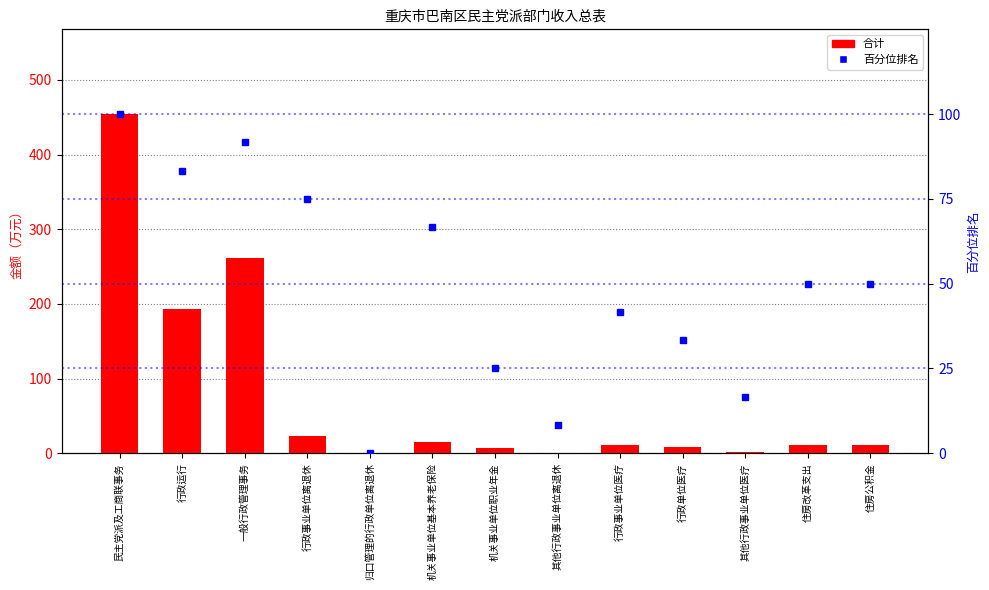

Does the chart contain any negative values?

No